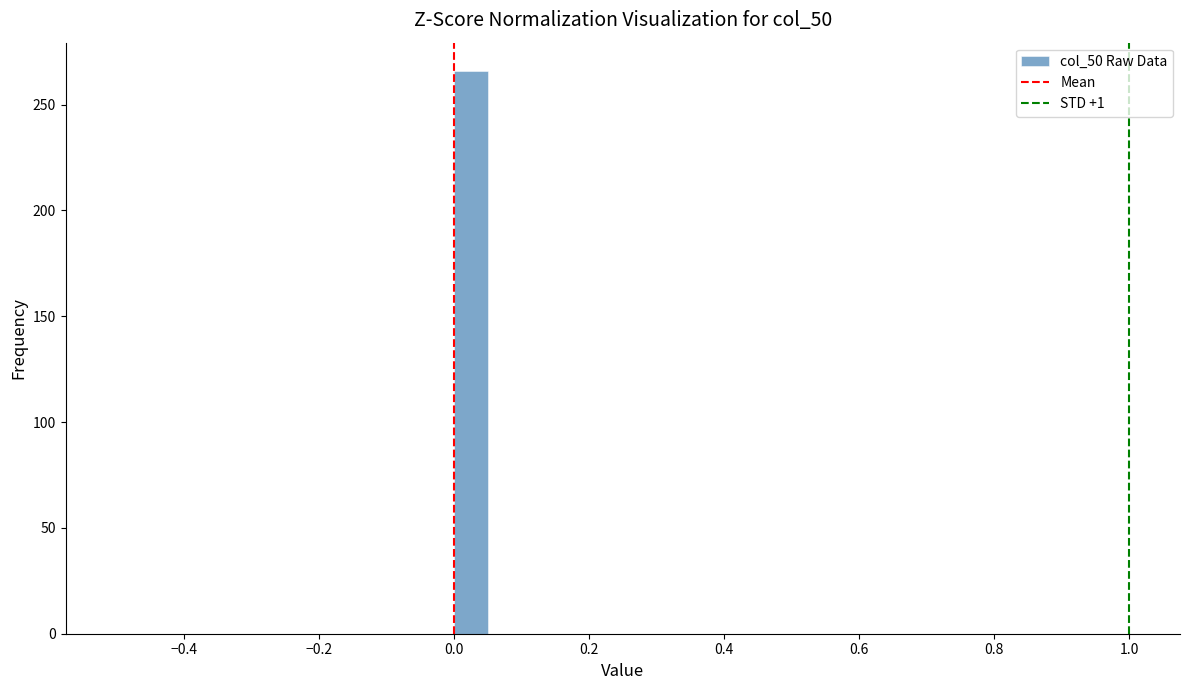

Read against the x-axis, roughly where is the centre of the tallest bar?

0.02